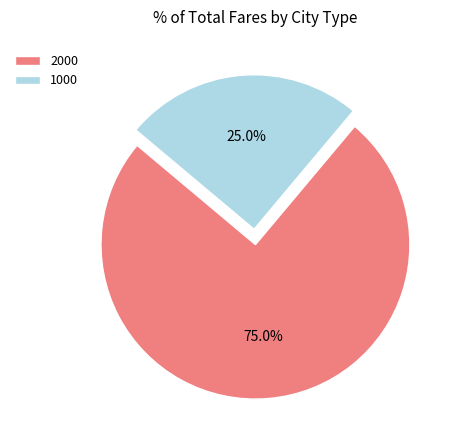

Is it true that 1000 is 25% of the pie?

True